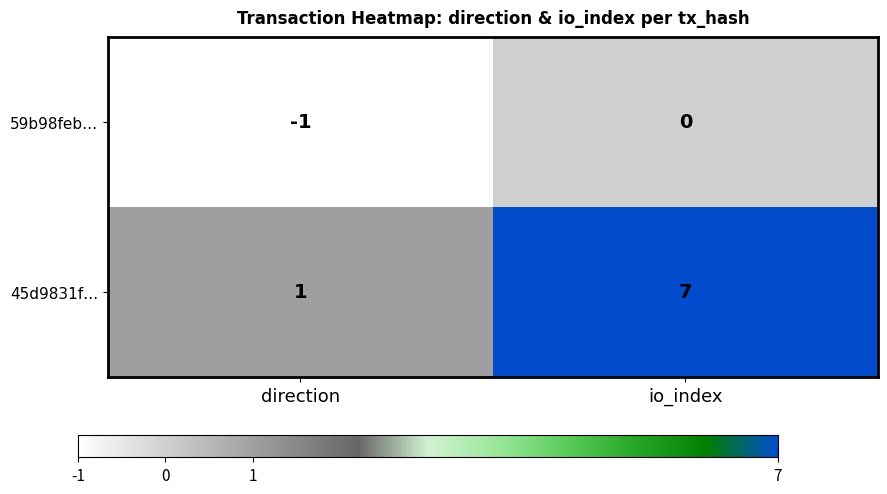

What is the approximate value of 45d9831f… at io_index?

7